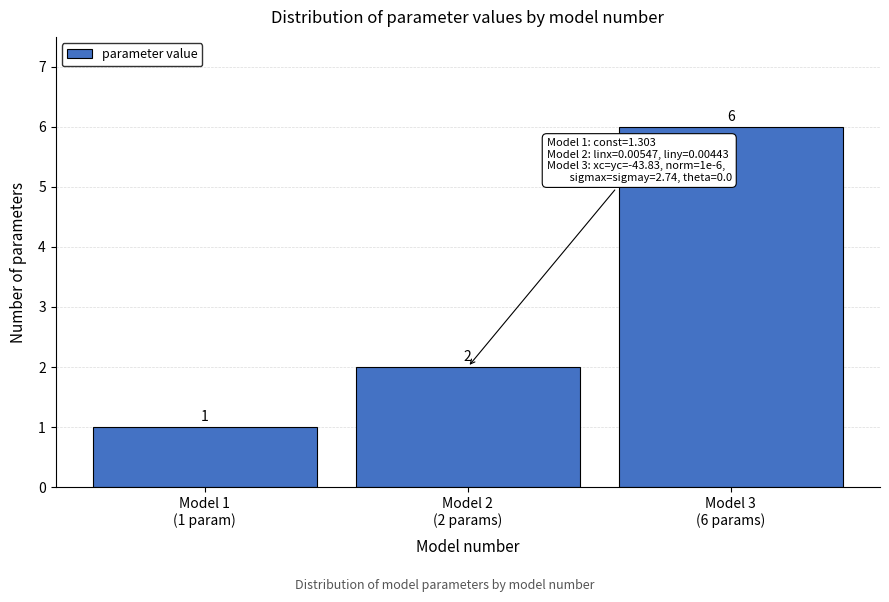

Reading right to left, what are all the values shown in this chart?

6	2	1